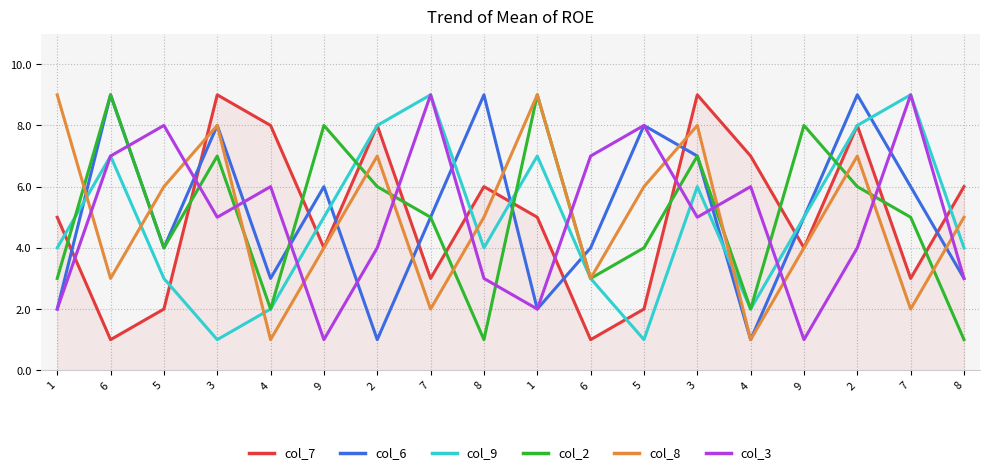

Rank the categories by col_8 value from highest to lowest.

1, 1, 3, 3, 2, 2, 5, 5, 8, 8, 9, 9, 6, 6, 7, 7, 4, 4